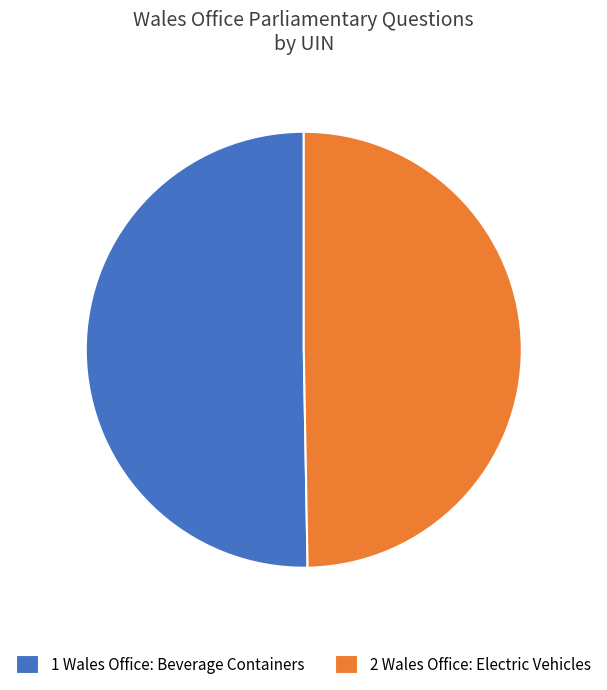

Is there any slice that represents more than half of the pie?

Yes